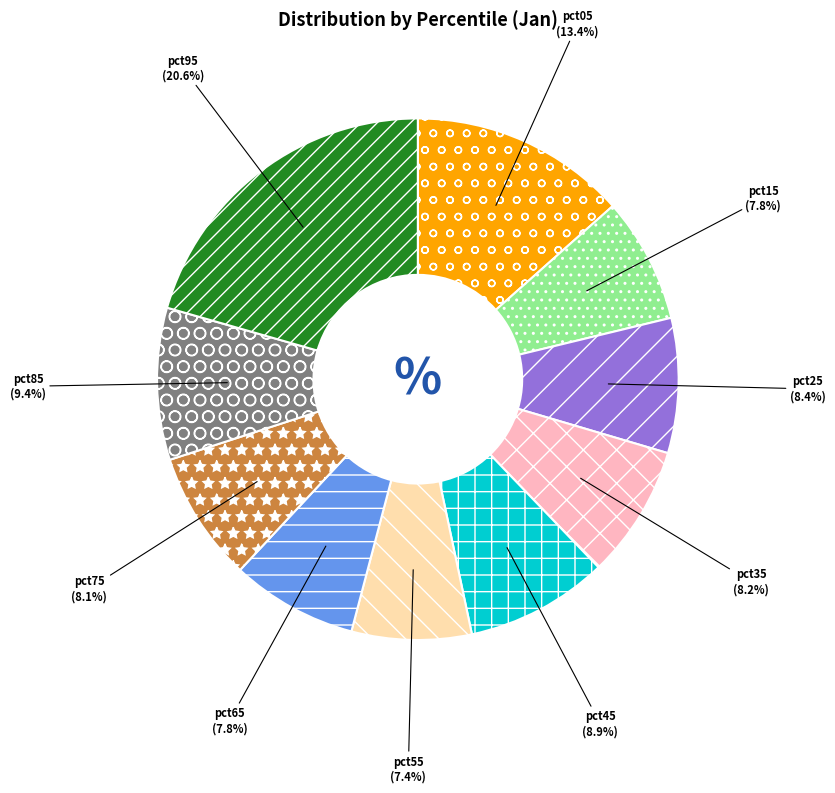

How many segments does this pie chart have?

10